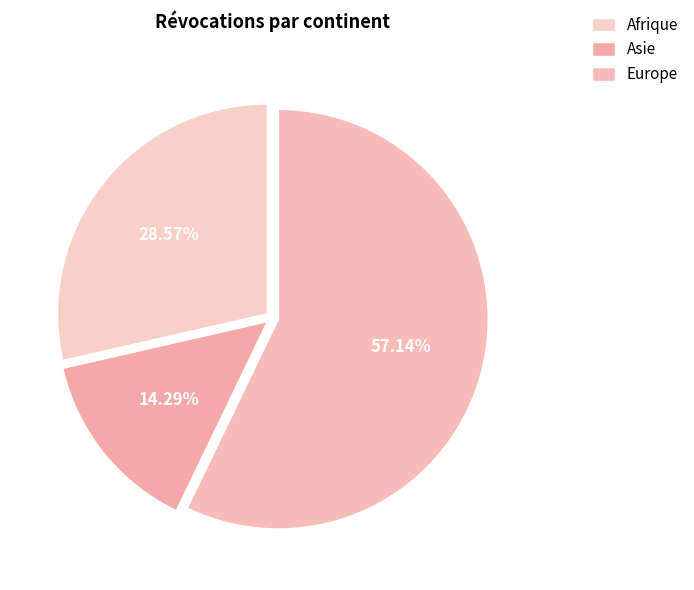

How many segments does this pie chart have?

3